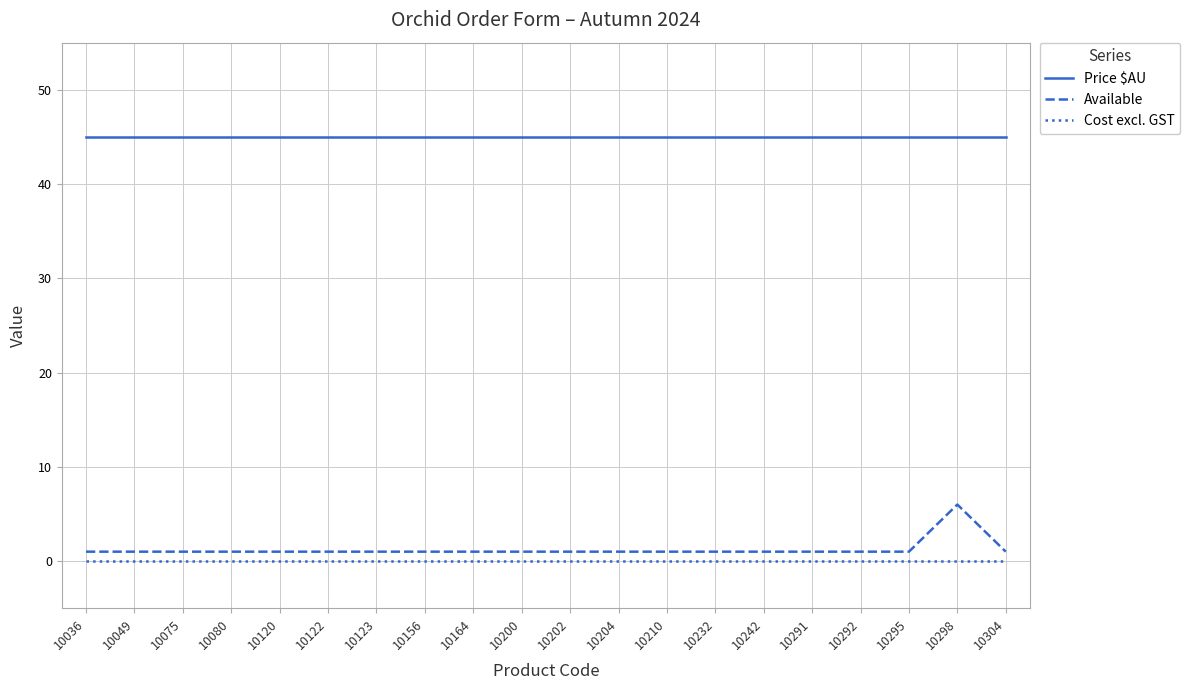

What is the minimum value for Price $AU?

45